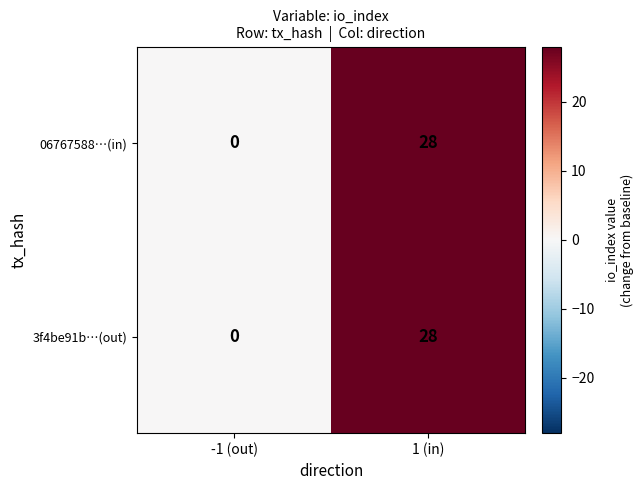

At which category is the sum across all series the highest?

1 (in)